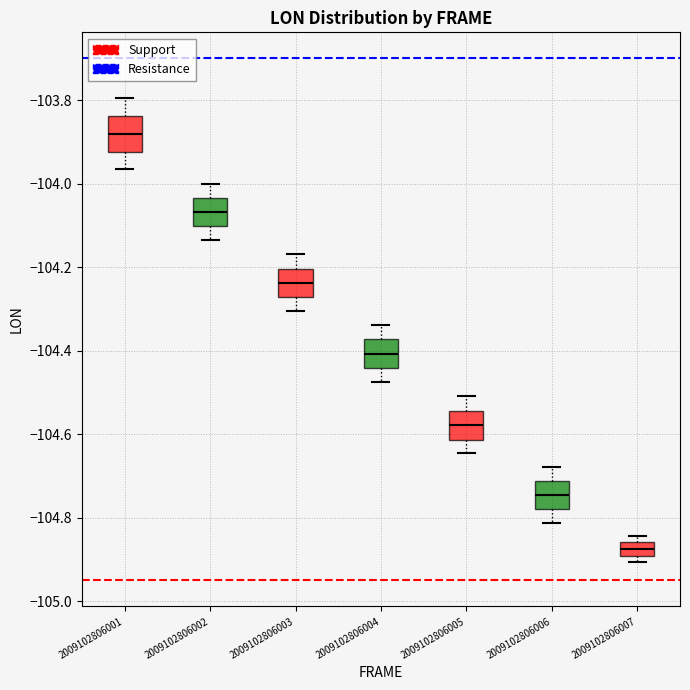

Where is the lower edge of the box at x = 2009102806005 on the y-axis? The values are not printed on the chart, so give them approximately, as read against the axis.

-104.62